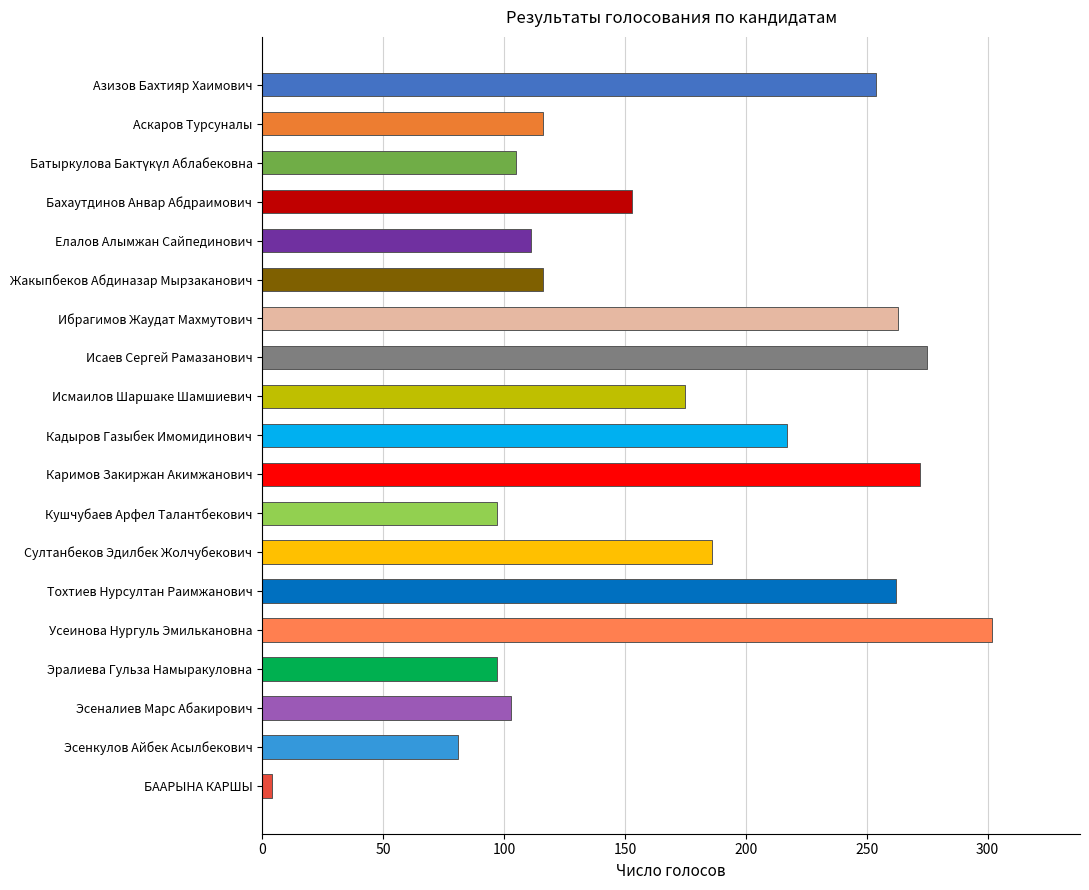

What is the maximum value shown in the chart?

302